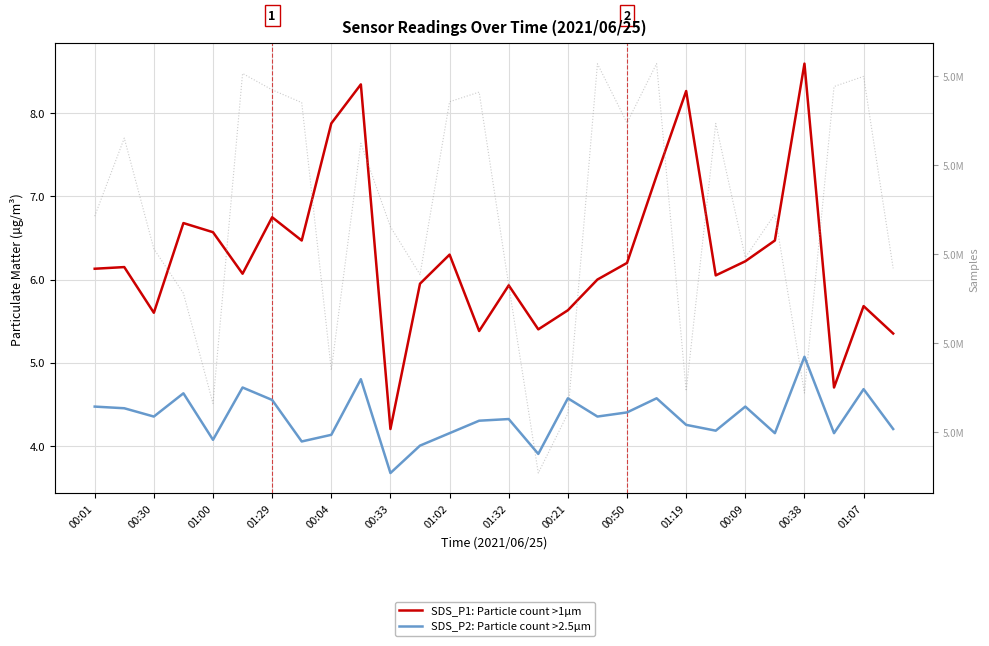

What is the difference between the second highest and minimum values in the SDS_P2: Particle count >2.5µm series?

1.1